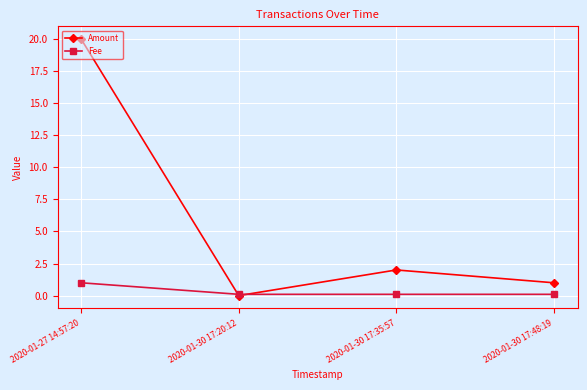

Rank the series at 2020-01-30 17:48:19 from highest to lowest value.

Amount, Fee